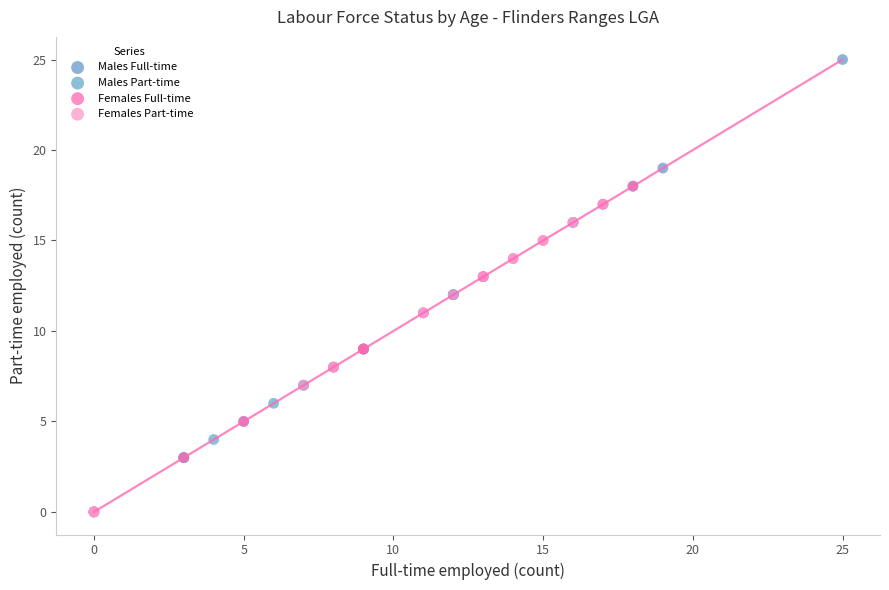

What are all the series names shown in the legend?

Males Full-time, Males Part-time, Females Full-time, Females Part-time